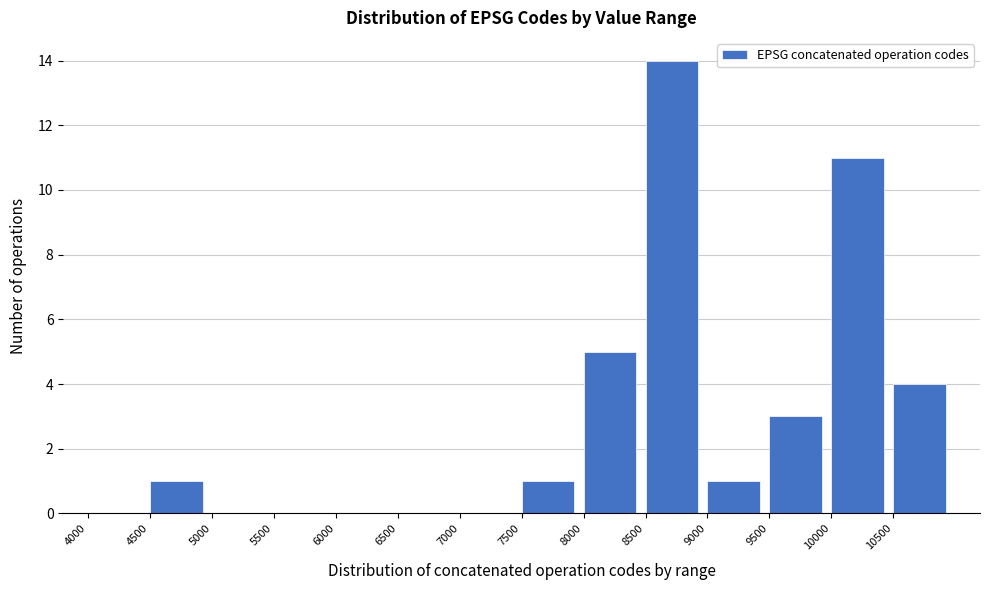

Reading left to right, transcribe this chart: for each bar, give the range it covers on the x-axis and its height. The values are not printed on the chart, so give them approximately, as read against the axis.

4000 to 4500: 0
4500 to 5000: 1
5000 to 5500: 0
5500 to 6000: 0
6000 to 6500: 0
6500 to 7000: 0
7000 to 7500: 0
7500 to 8000: 1
8000 to 8500: 5
8500 to 9000: 14
9000 to 9500: 1
9500 to 10000: 3
10000 to 10500: 11
10500 to 11000: 4